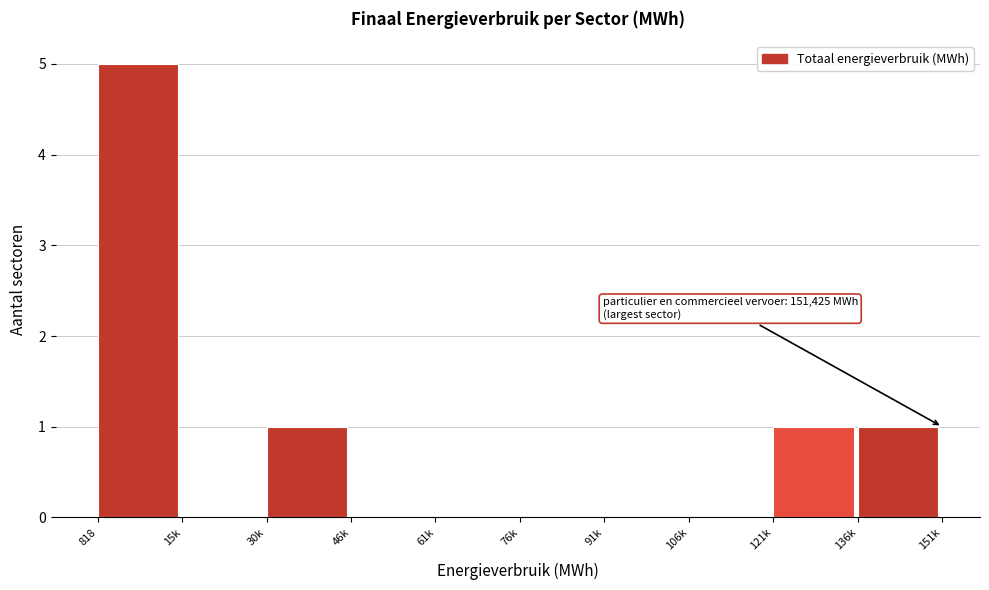

Which has a higher value, 76k or 818?

818